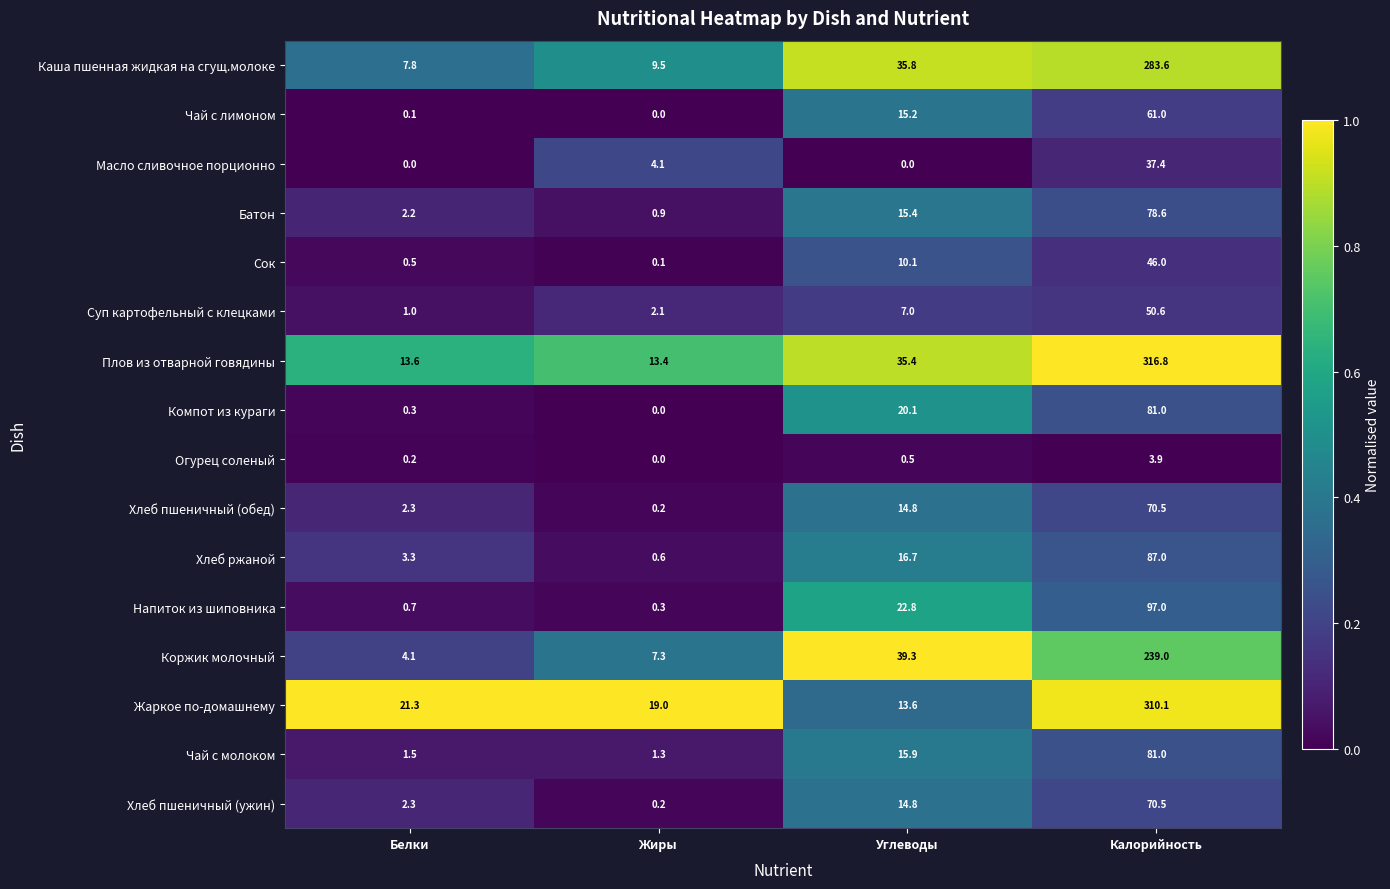

What is the sum of all Чай с молоком values?

99.7